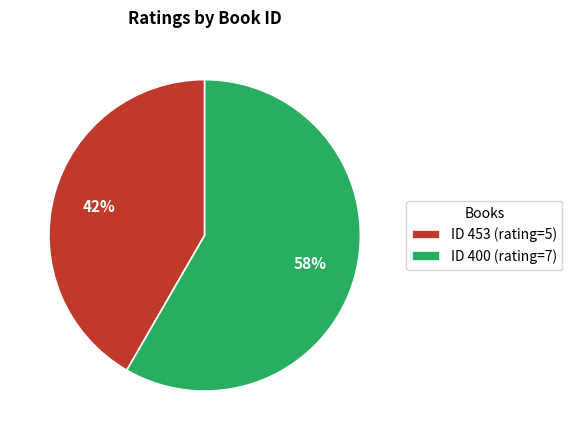

How many segments does this pie chart have?

2